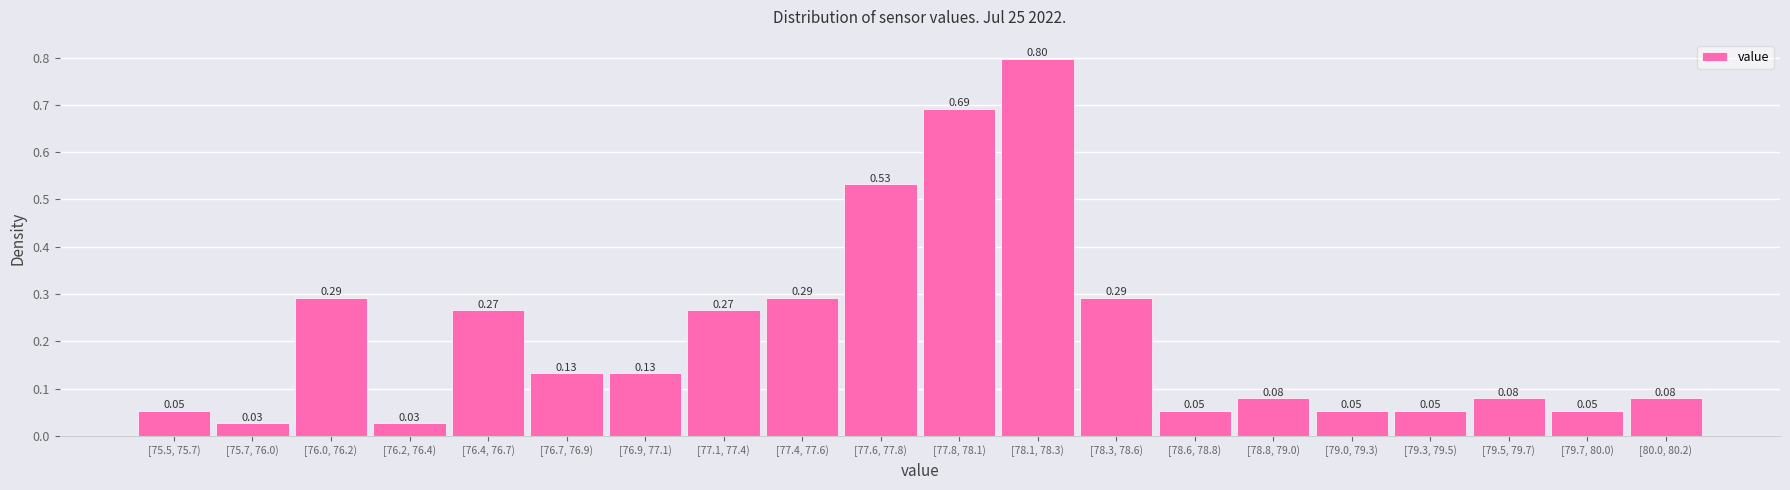

Which has a higher value, [79.7, 80.0) or [76.9, 77.1)?

[76.9, 77.1)